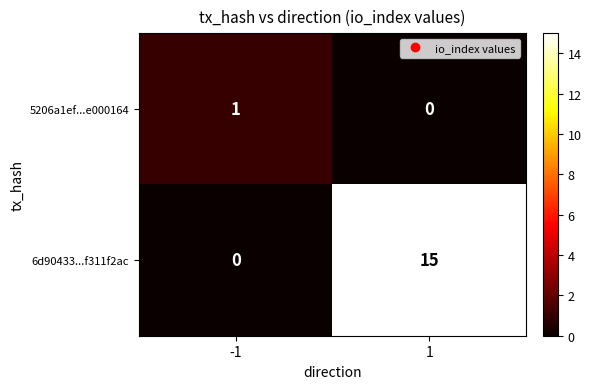

The 5206a1ef...e000164 series shows 1 at -1. True or false?

True